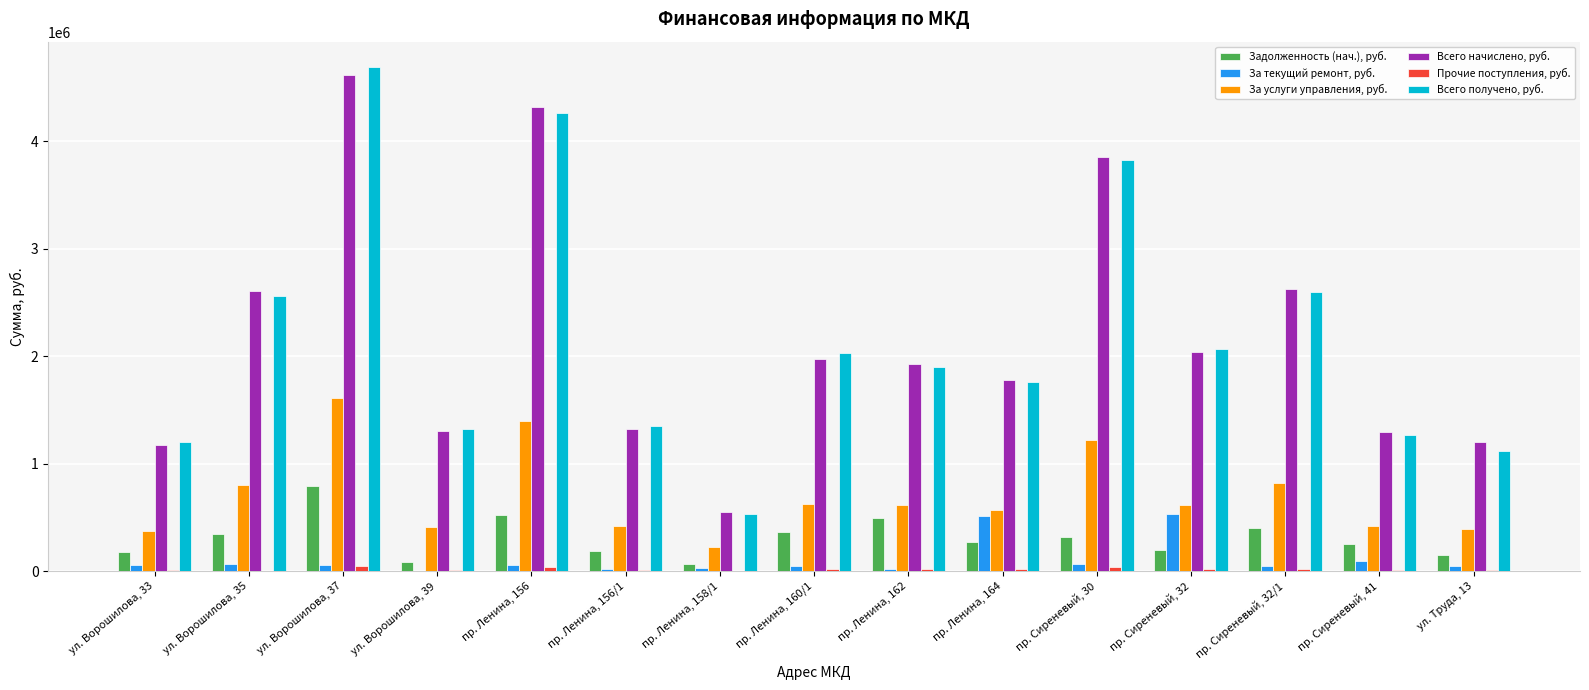

True or false: За услуги управления, руб. has a value of 419693.6 at пр. Сиреневый, 32.

False